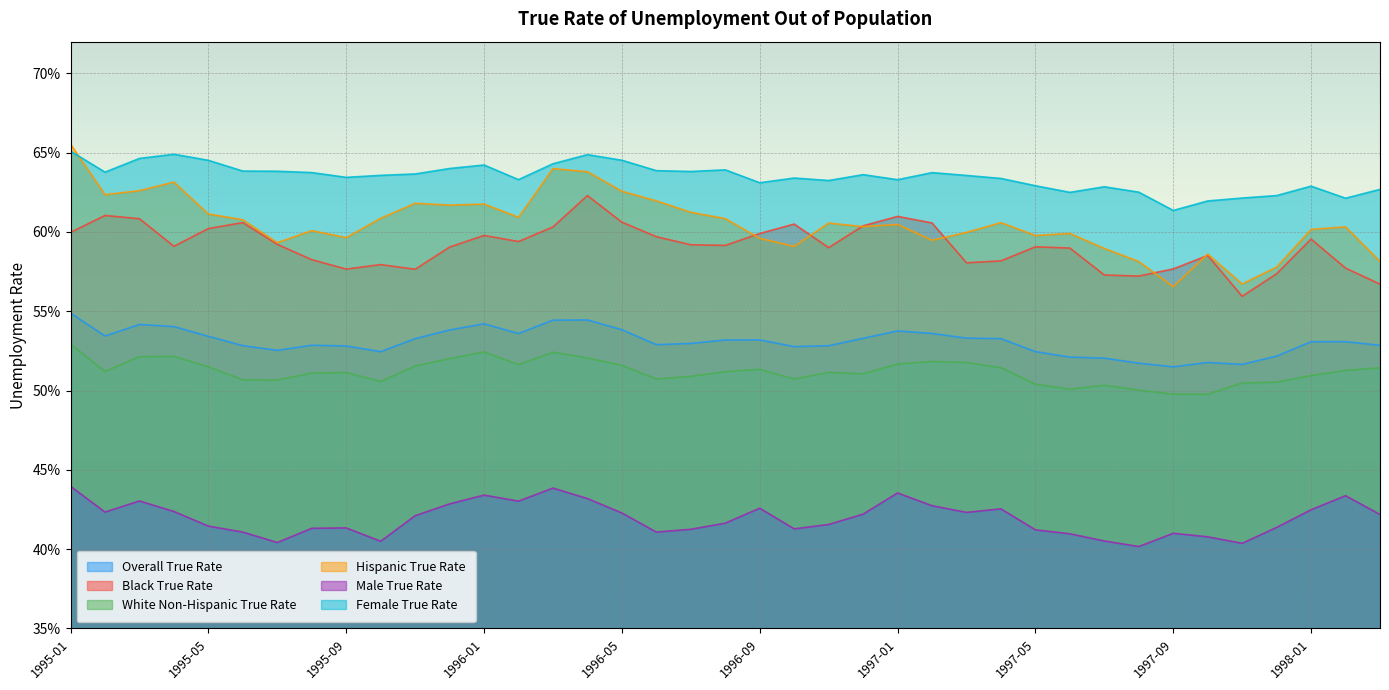

What is the lowest value of the Male True Rate series?

0.4